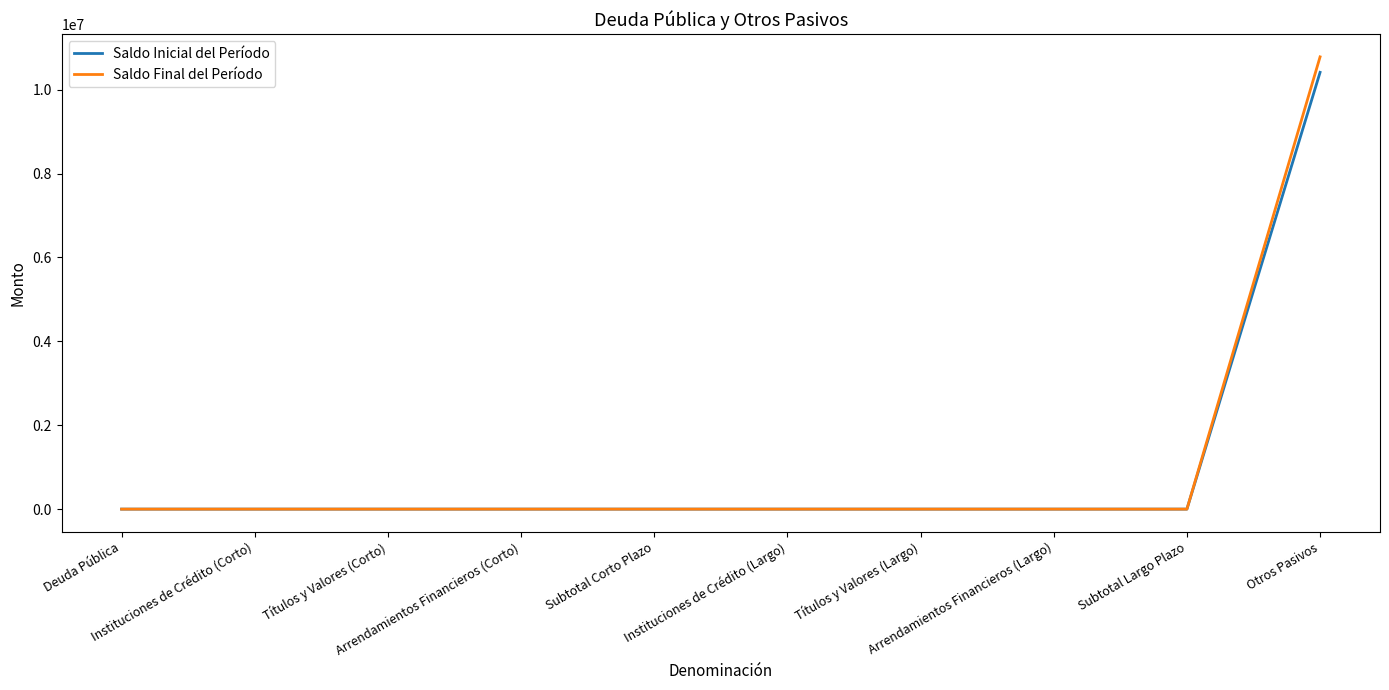

What is the sum of all Saldo Inicial del Período values?

10413093.6